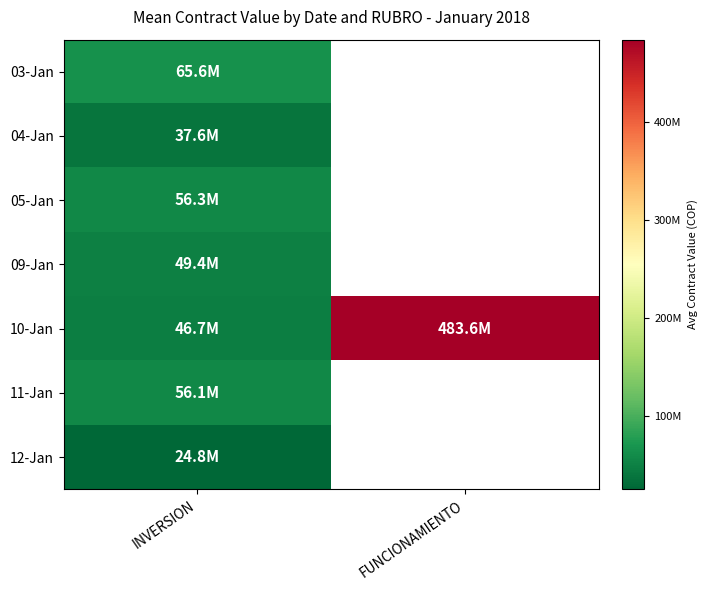

List the labels in order of 04-Jan value, smallest first.

INVERSION, FUNCIONAMIENTO